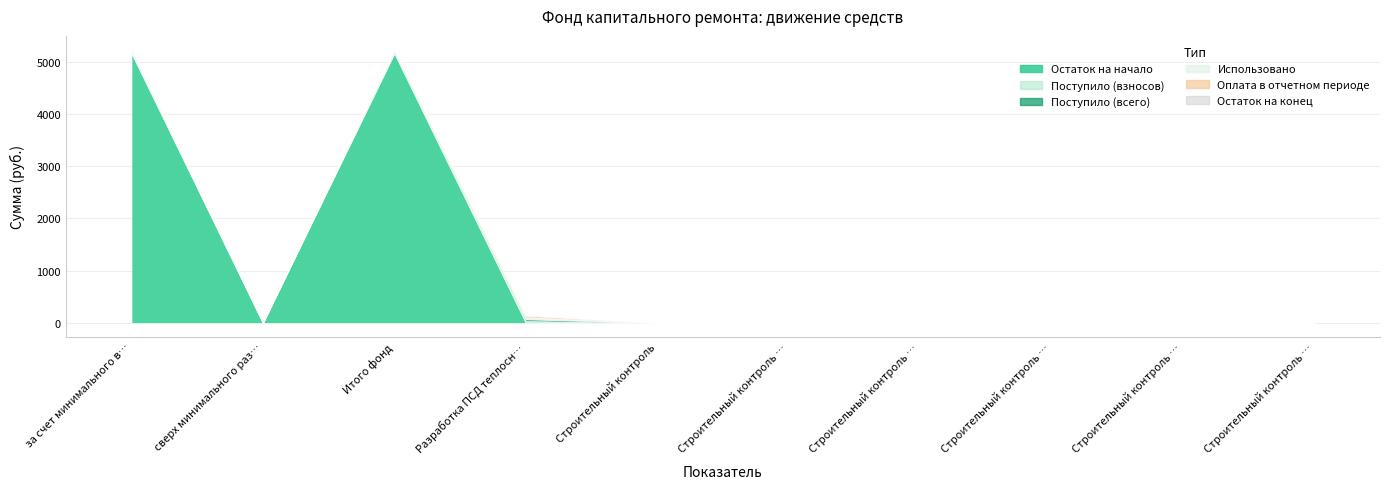

How many values in Поступило (всего) are above zero?

3